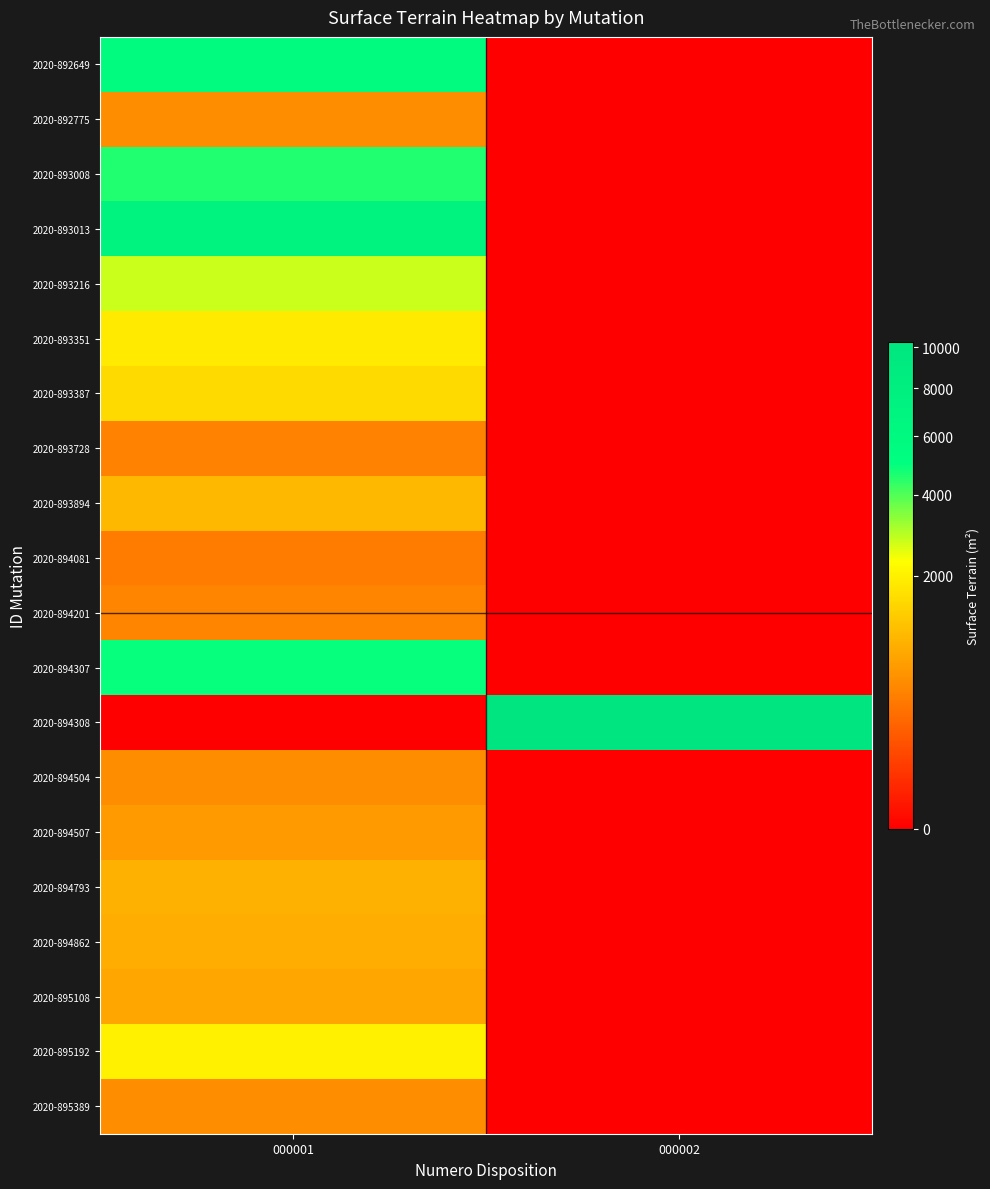

Which series has the widest spread of values?

2020-894308